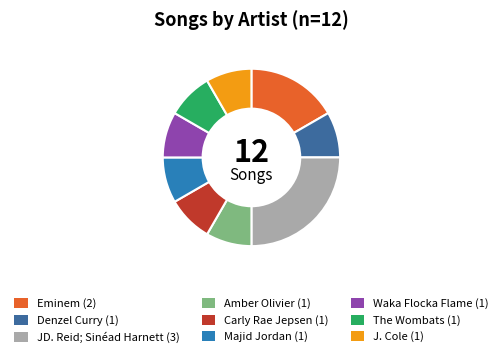

Rank the categories by value from highest to lowest.

JD. Reid; Sinéad Harnett, Eminem, Denzel Curry, Amber Olivier, Carly Rae Jepsen, Majid Jordan, Waka Flocka Flame, The Wombats, J. Cole